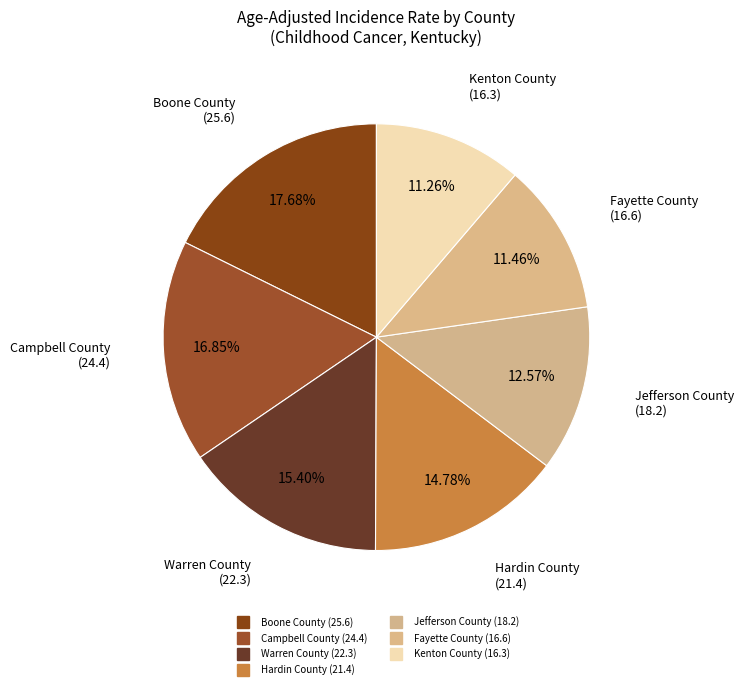

The Kenton County slice represents 24% of the pie. True or false?

False